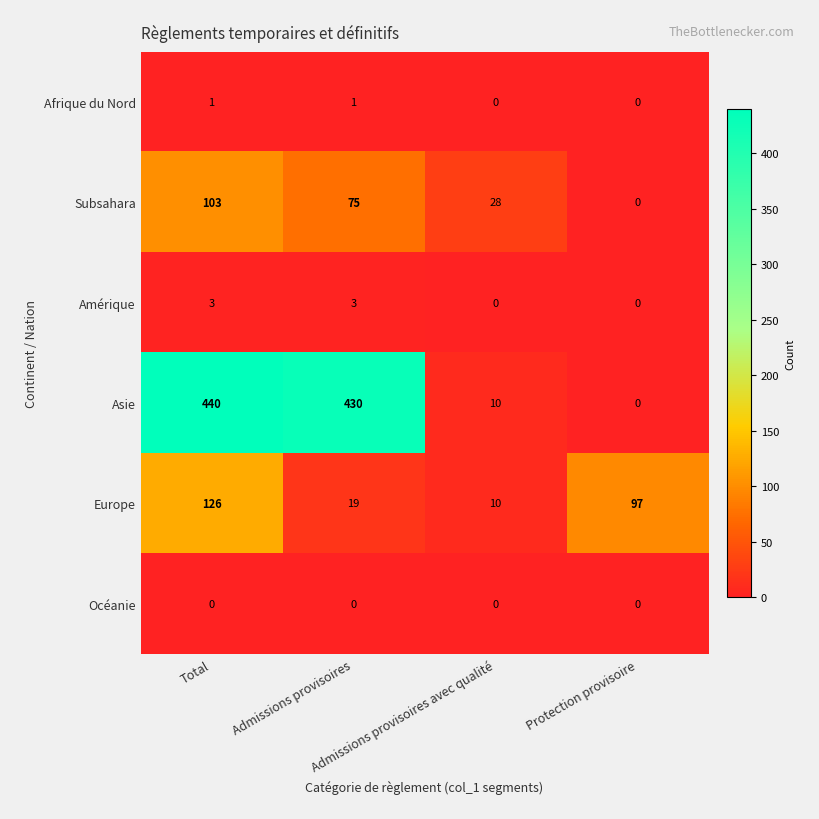

Which series has the widest spread of values?

Asie